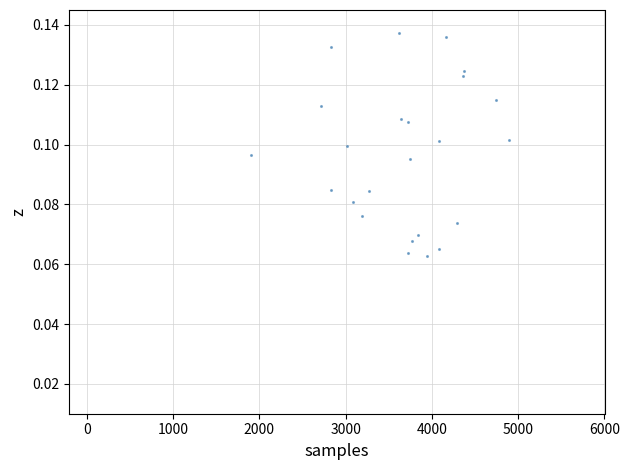

What is the range of X values (max minus min)?

2993.5